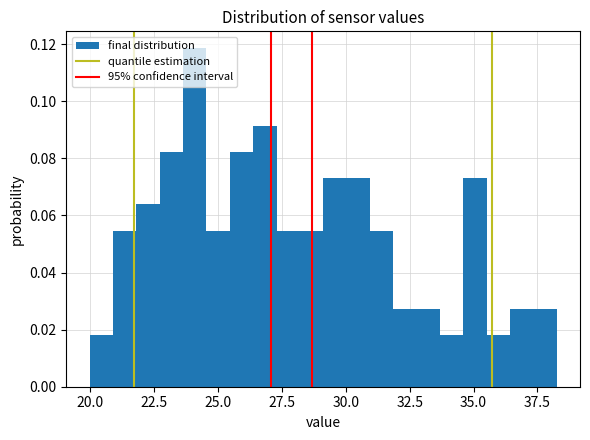

Around what value on the x-axis is the tallest bar? Give the approximate position of its centre, as read against the axis.

24.0